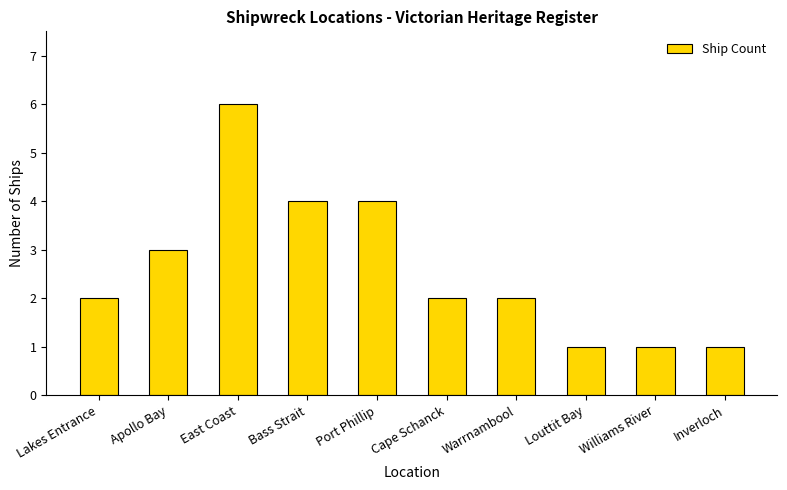

Reading left to right, extract all data points from this chart.

2	3	6	4	4	2	2	1	1	1